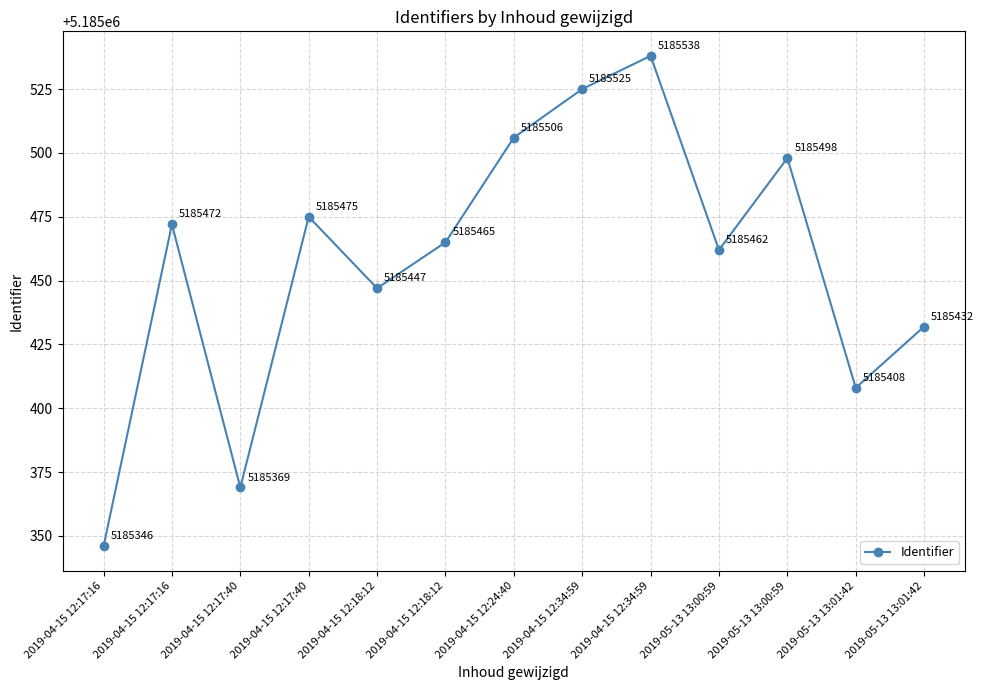

How many series are shown in this chart?

1